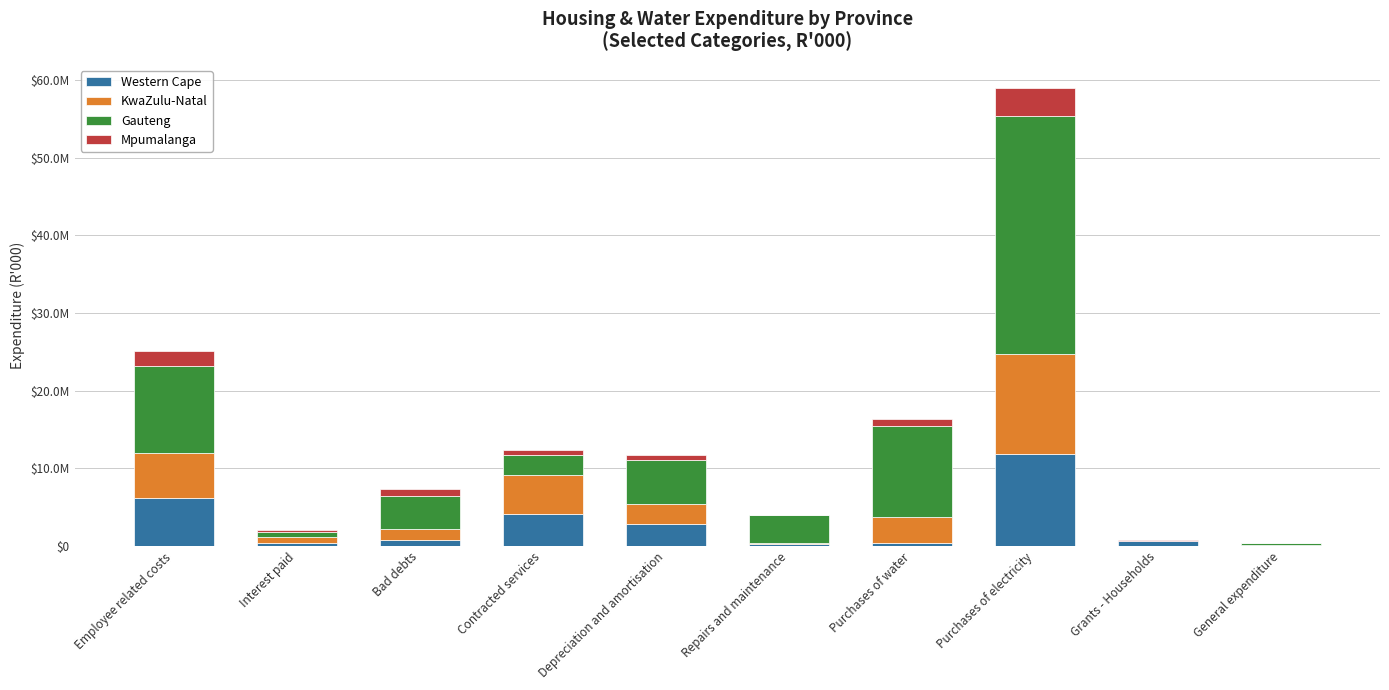

What is the difference between the Mpumalanga values at Contracted services and Employee related costs?

1206475